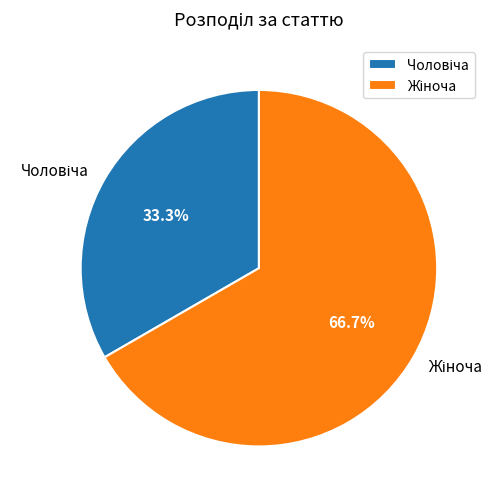

Rank the categories by value from lowest to highest.

Чоловіча, Жіноча